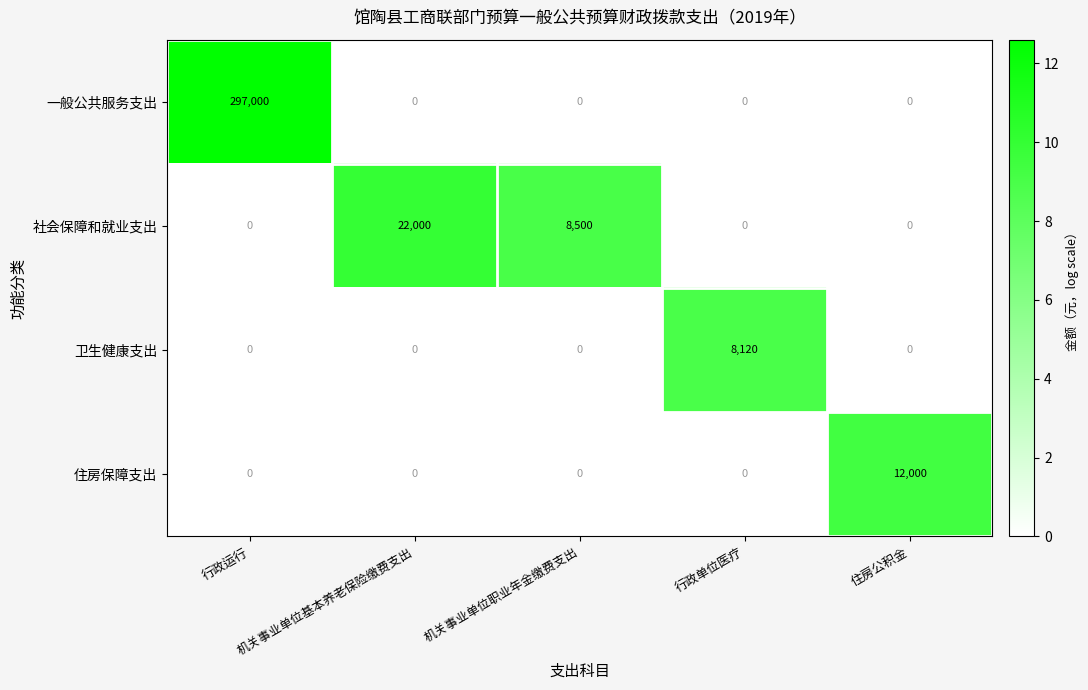

What is the difference between the highest and lowest values at 行政运行?

297000